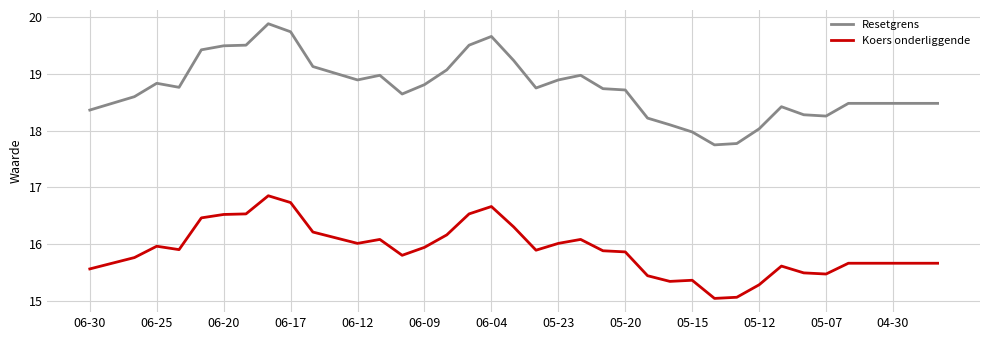

Which series has the widest spread of values?

Resetgrens